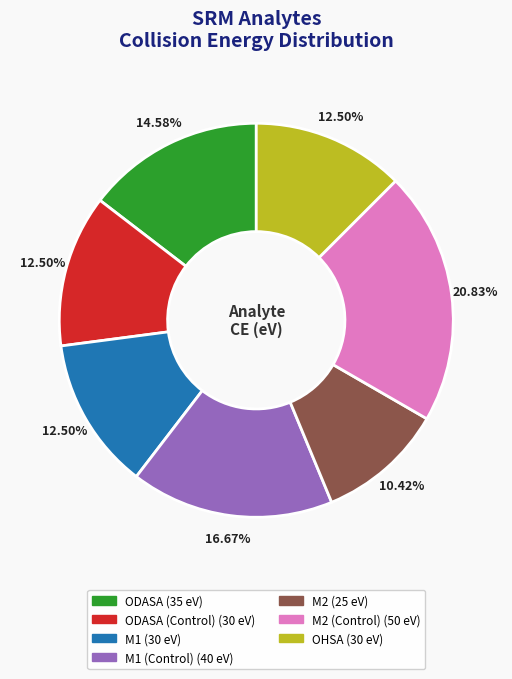

Does any single category account for the majority?

No